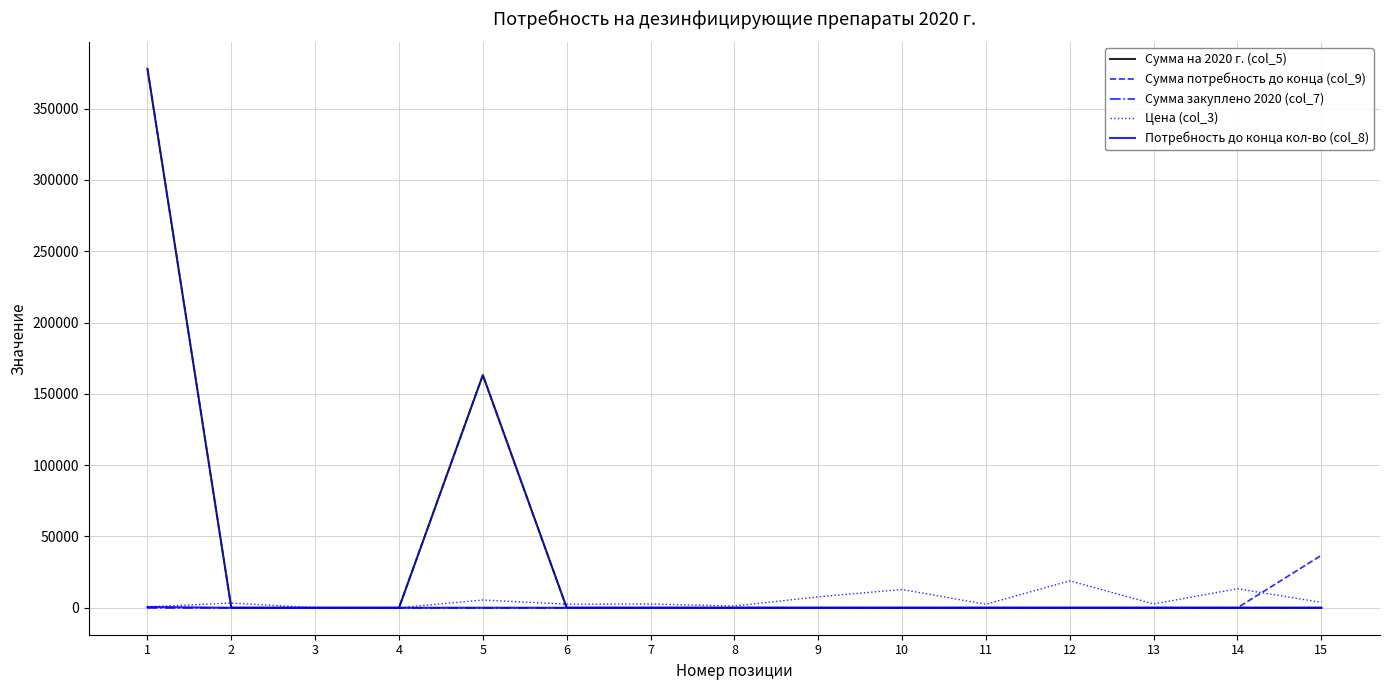

The value of Сумма закуплено 2020 (col_7) at 5 is 0.0. True or false?

True